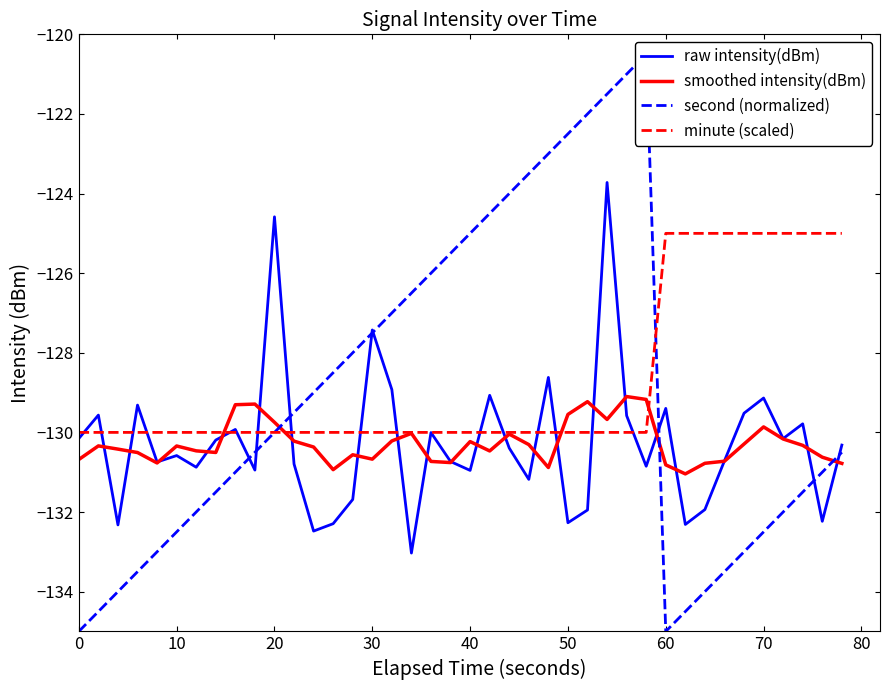

The value of second (normalized) at 0 is -193.5. True or false?

False